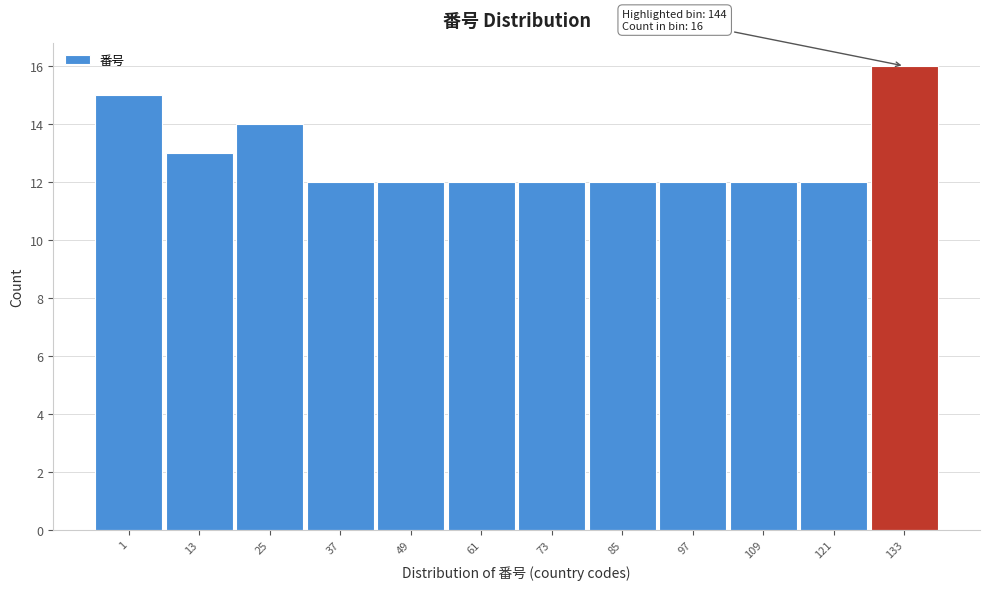

Reading right to left, what are all the values shown in this chart?

16	12	12	12	12	12	12	12	12	14	13	15